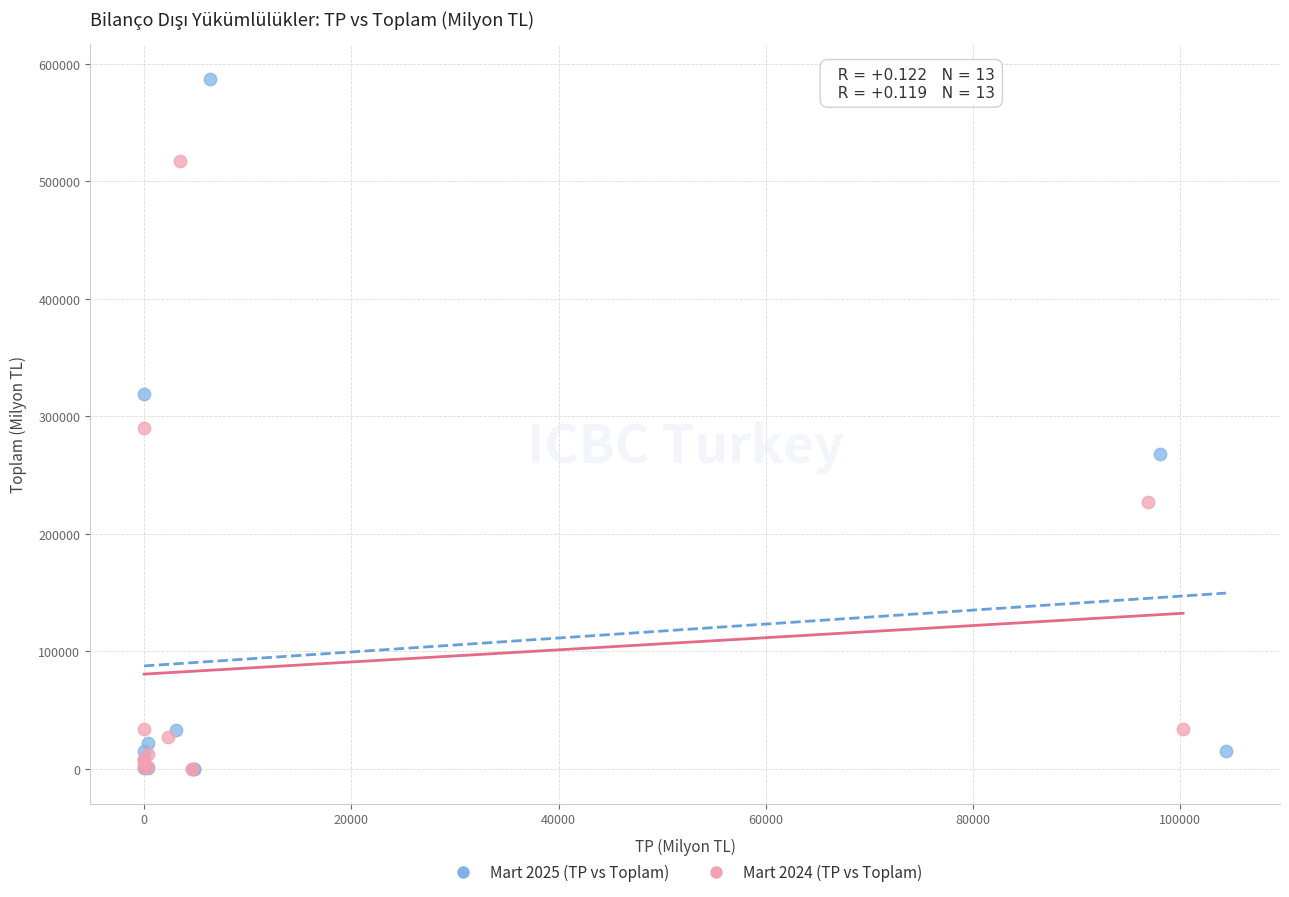

Which series has the widest spread of Y values?

Mart 2025 (TP vs Toplam)